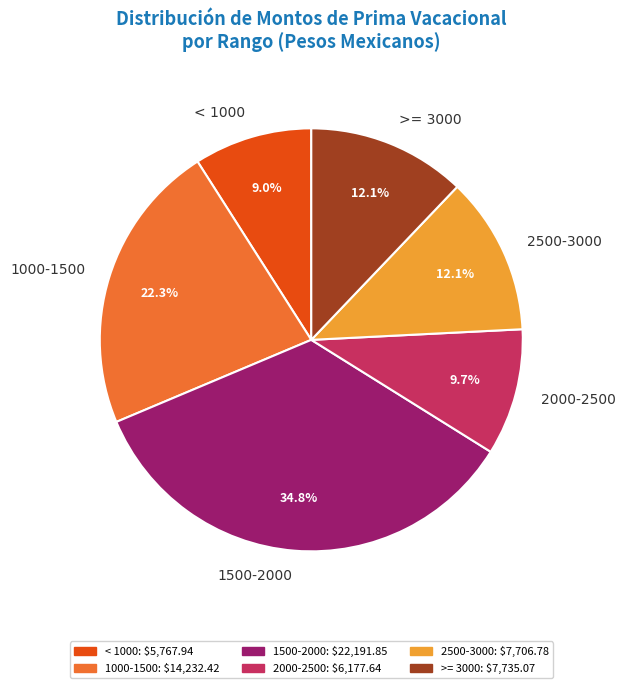

Does 2000-2500 account for over 50% of the chart?

No